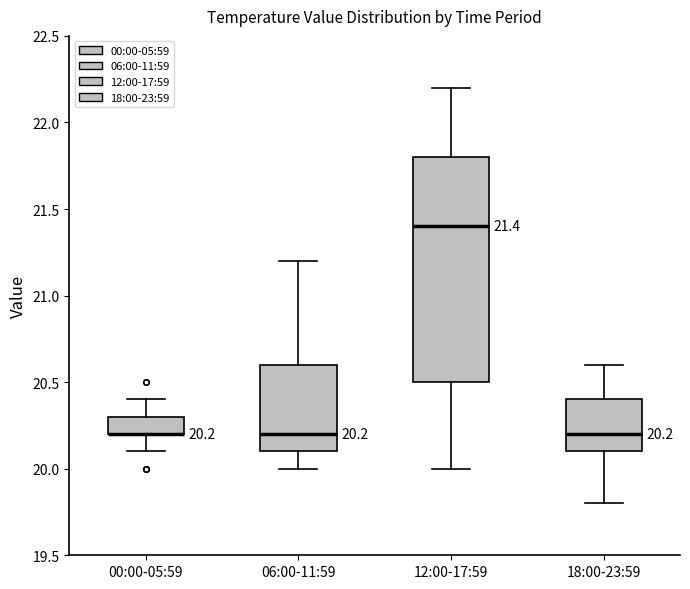

Which box is the tallest, from its lower edge to its upper edge?

12:00-17:59